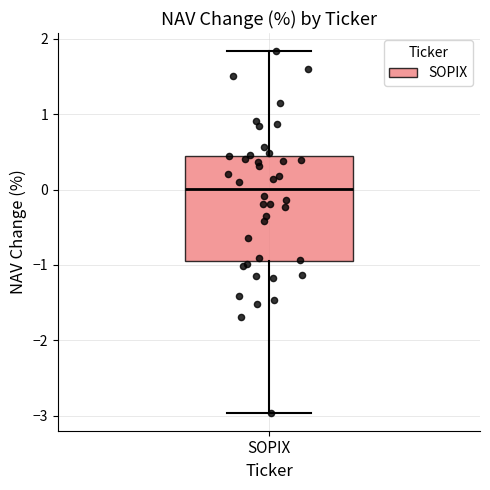

Read this box plot against the y-axis: the position of the median line, the range covered by the box, and the ends of both whiskers. The values are not printed on the chart, so give them approximately, as read against the axis.

median 0.0, box -0.9 to 0.5, whiskers -3.0 to 1.8